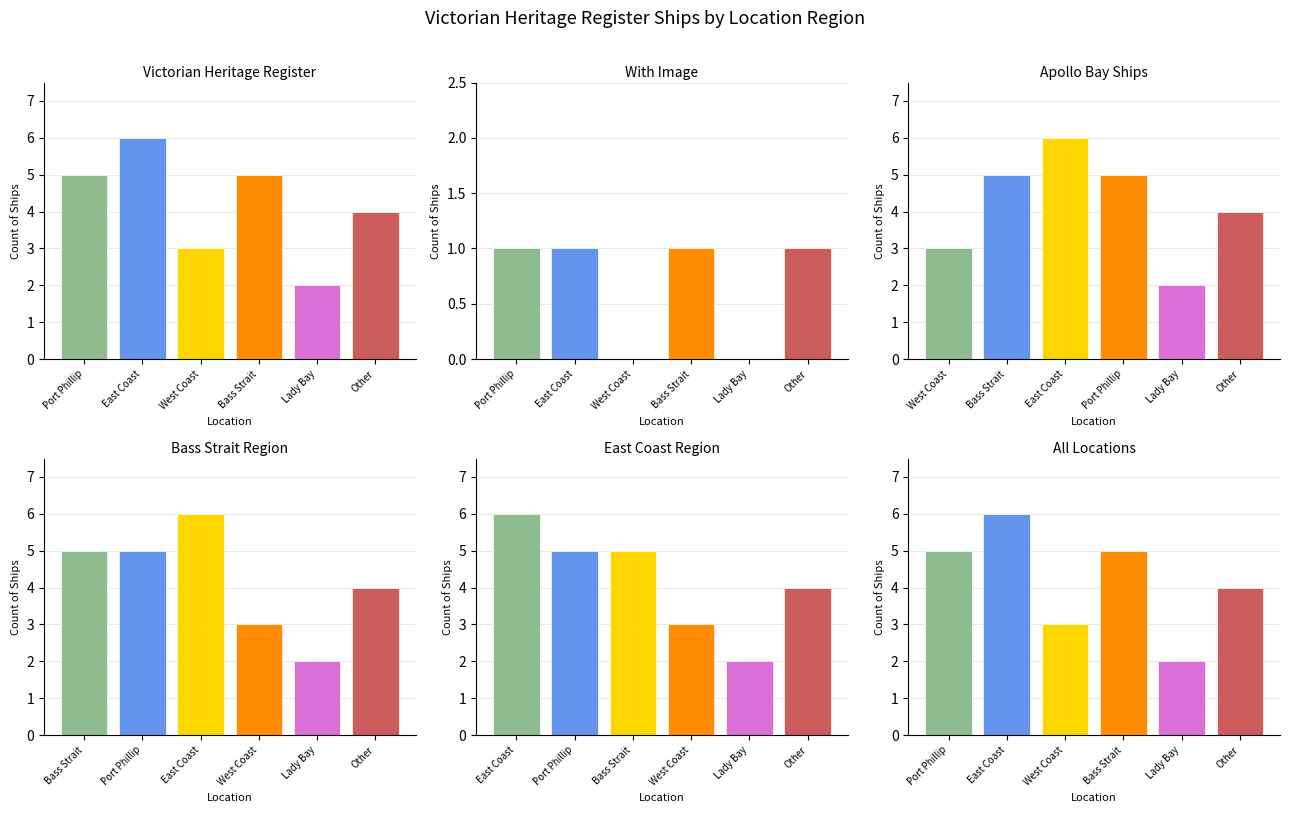

The value at Bass Strait is 7. True or false?

False